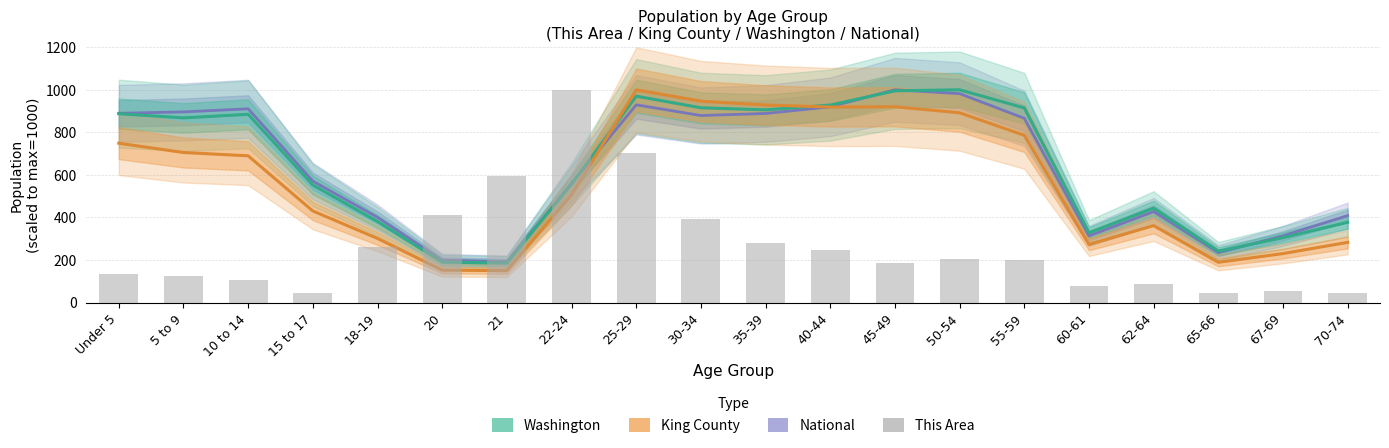

The value of Washington (scaled) at 70-74 is 597.8. True or false?

False